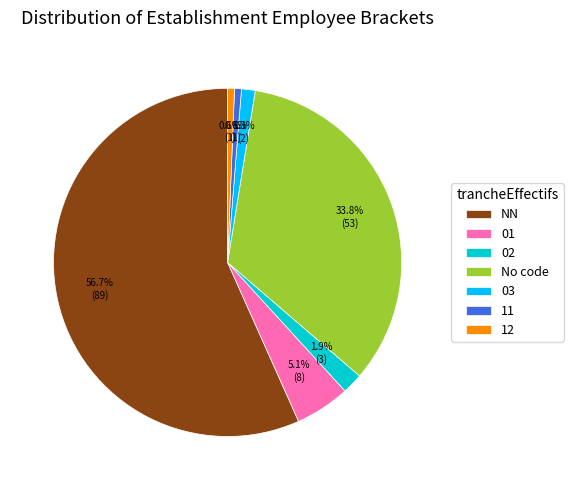

What percentage is NOT represented by 02?

98.1%